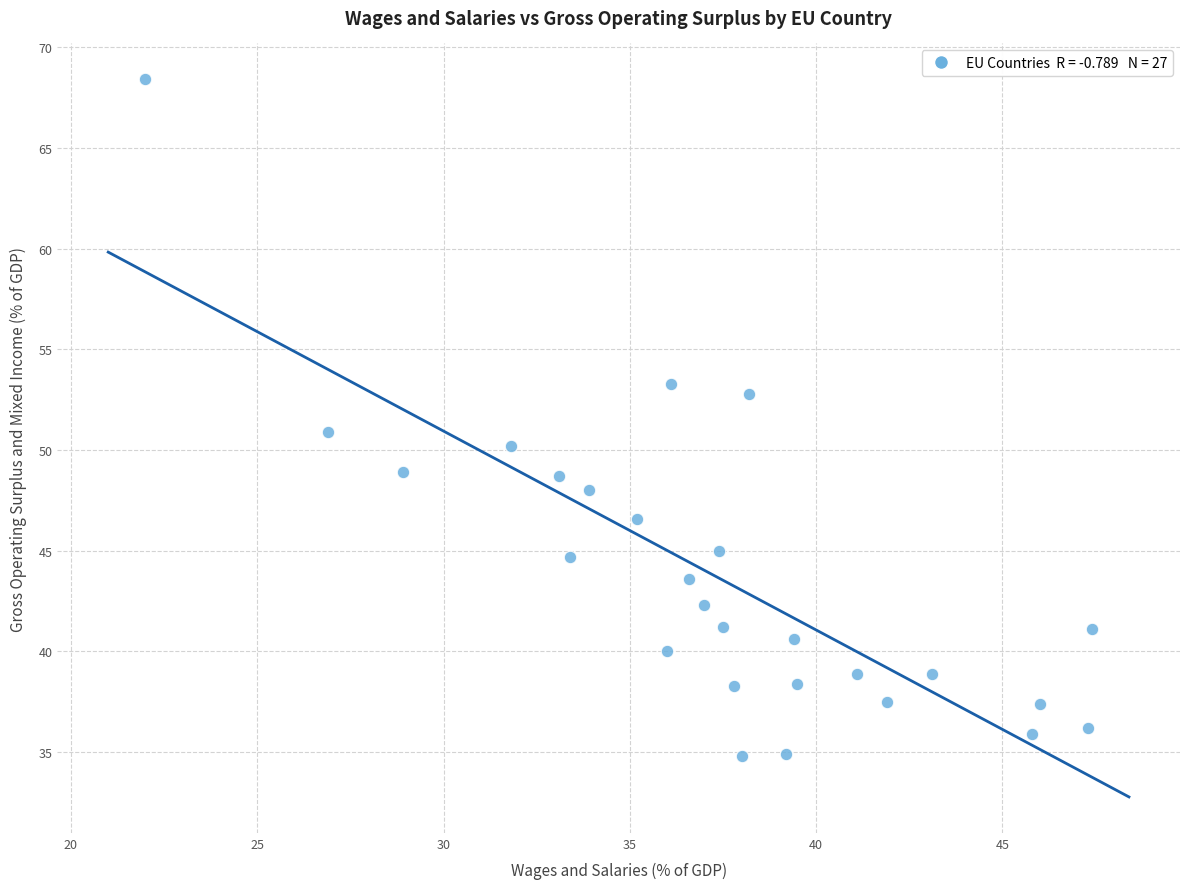

What is the range of X values (max minus min)?

25.4